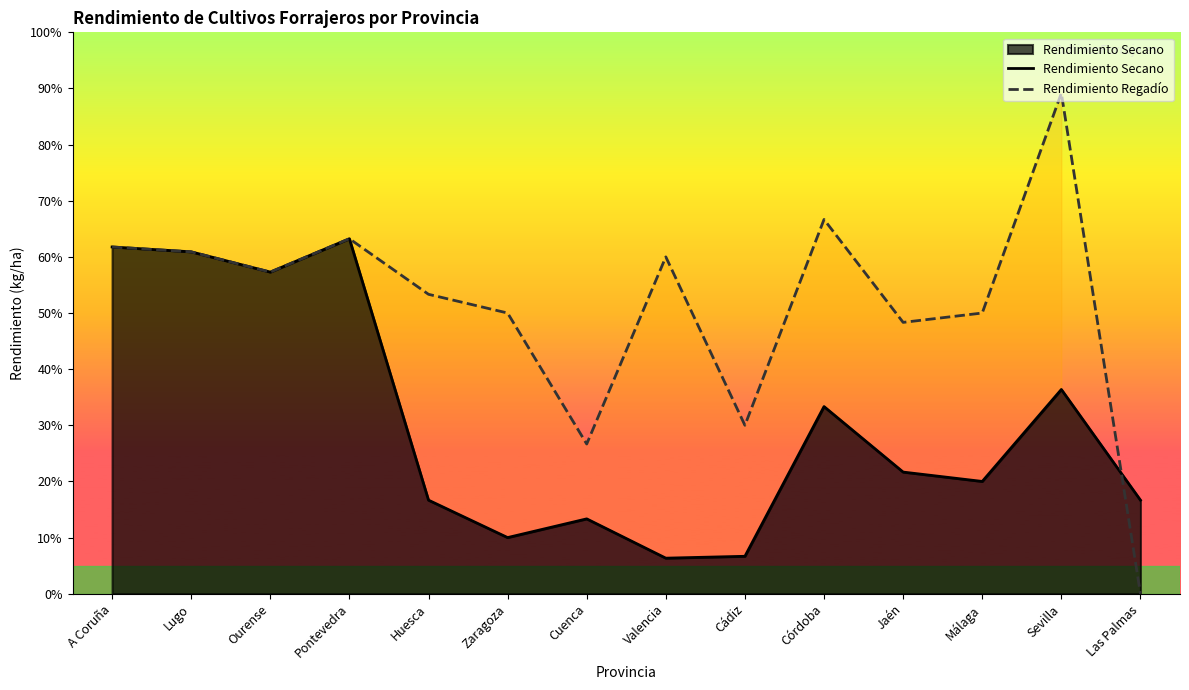

The value of Rendimiento Regadío at Pontevedra is 18970. True or false?

True